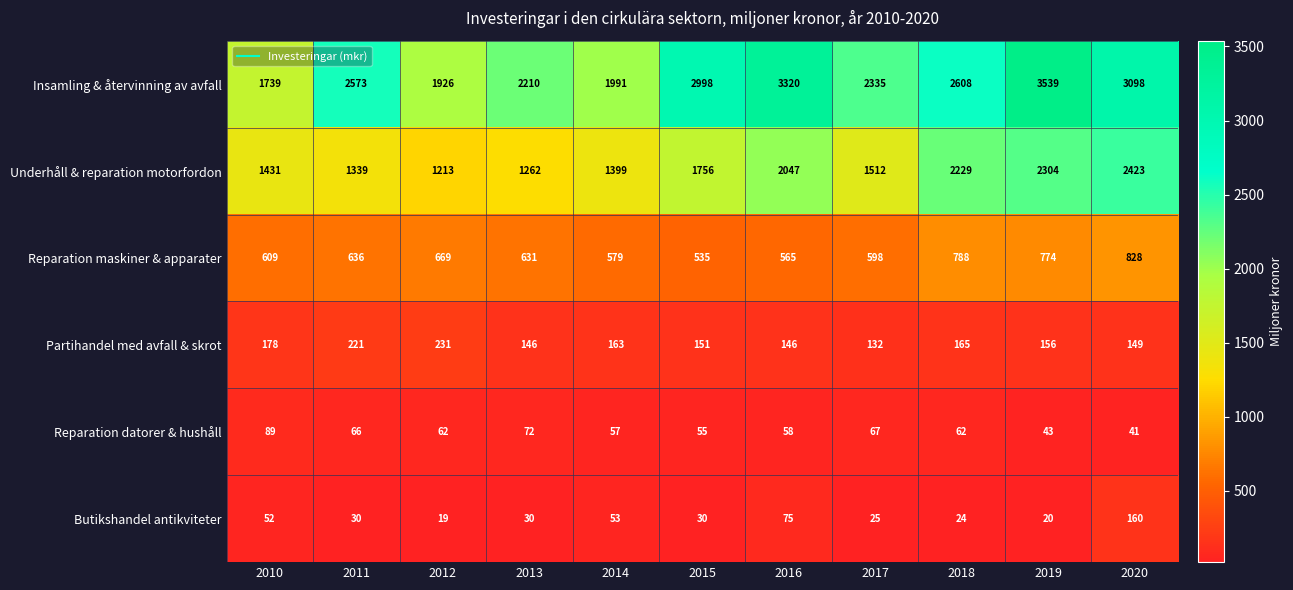

What is the maximum value shown in the chart?

3539